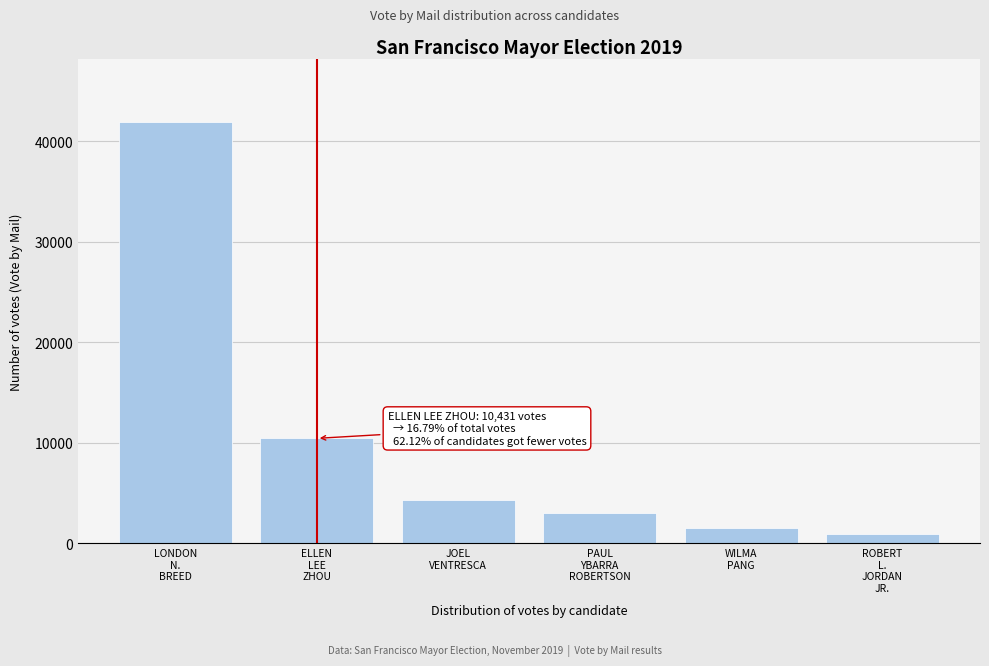

Reading left to right, extract all data points from this chart.

41921	10431	4259	3044	1541	945